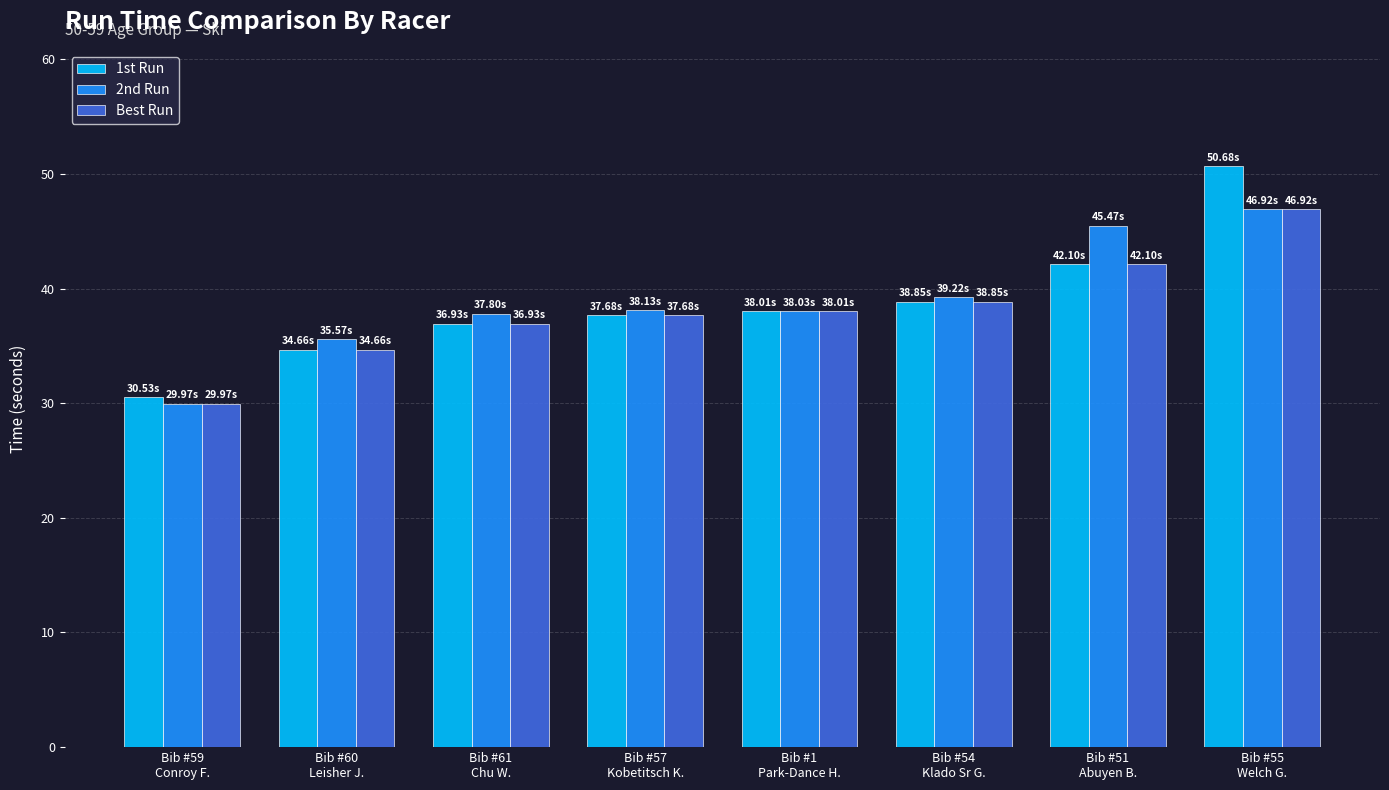

How many bars are there in each group?

3